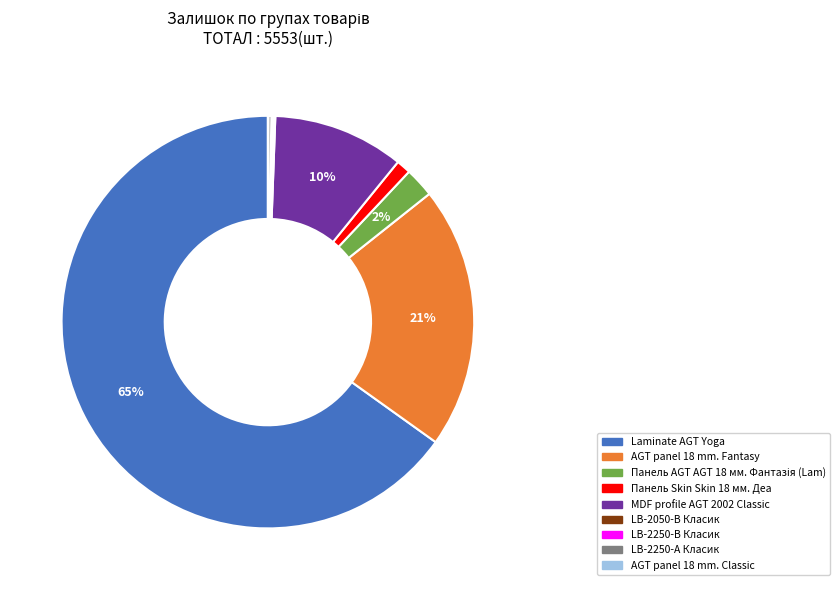

To the nearest percent, what percentage of the pie is Панель Skin Skin 18 мм. Деа?

1%